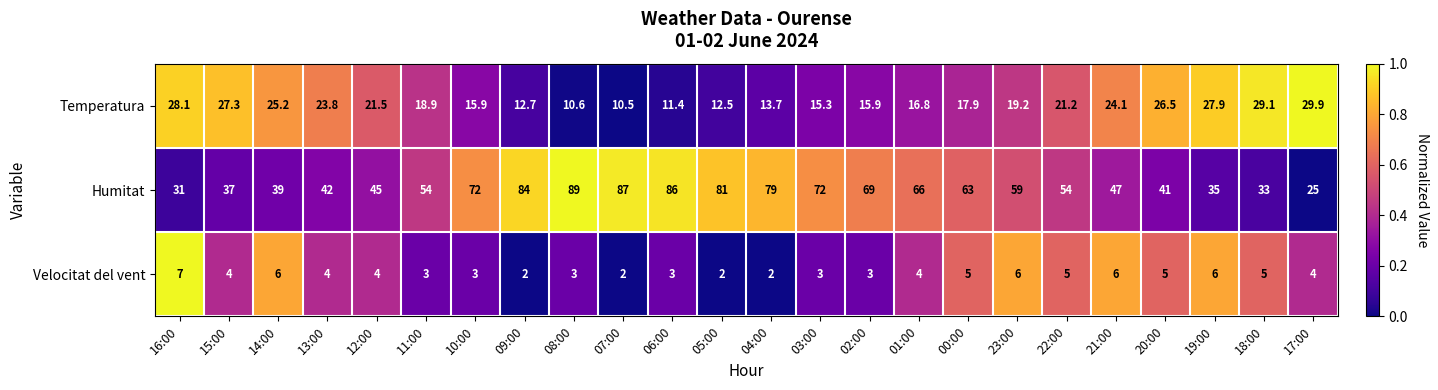

At which label does Velocitat del vent first exceed 4?

16:00